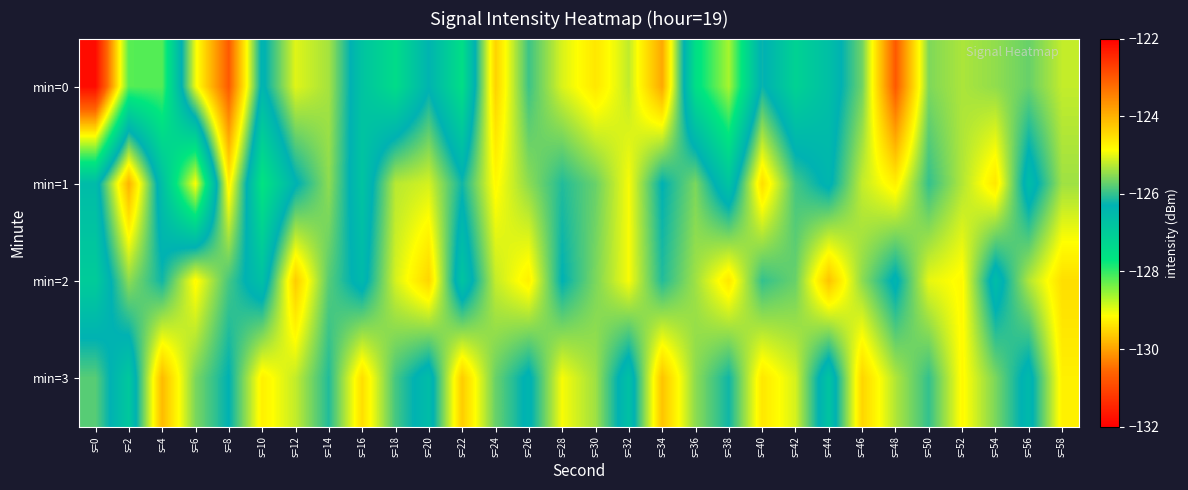

List the series in order of their peak value, lowest first.

min=2, min=3, min=1, min=0